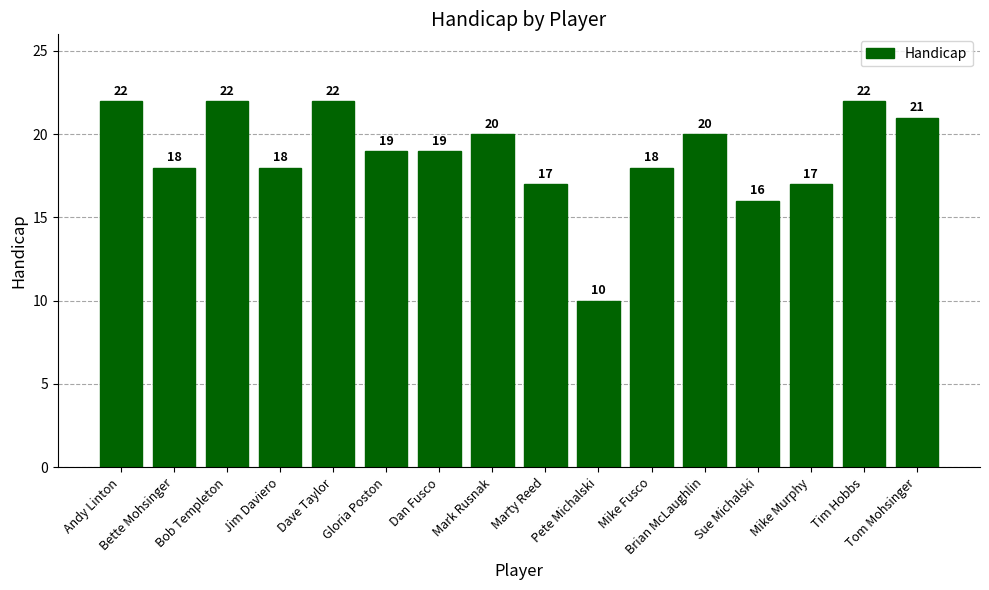

Are the bars horizontal?

No